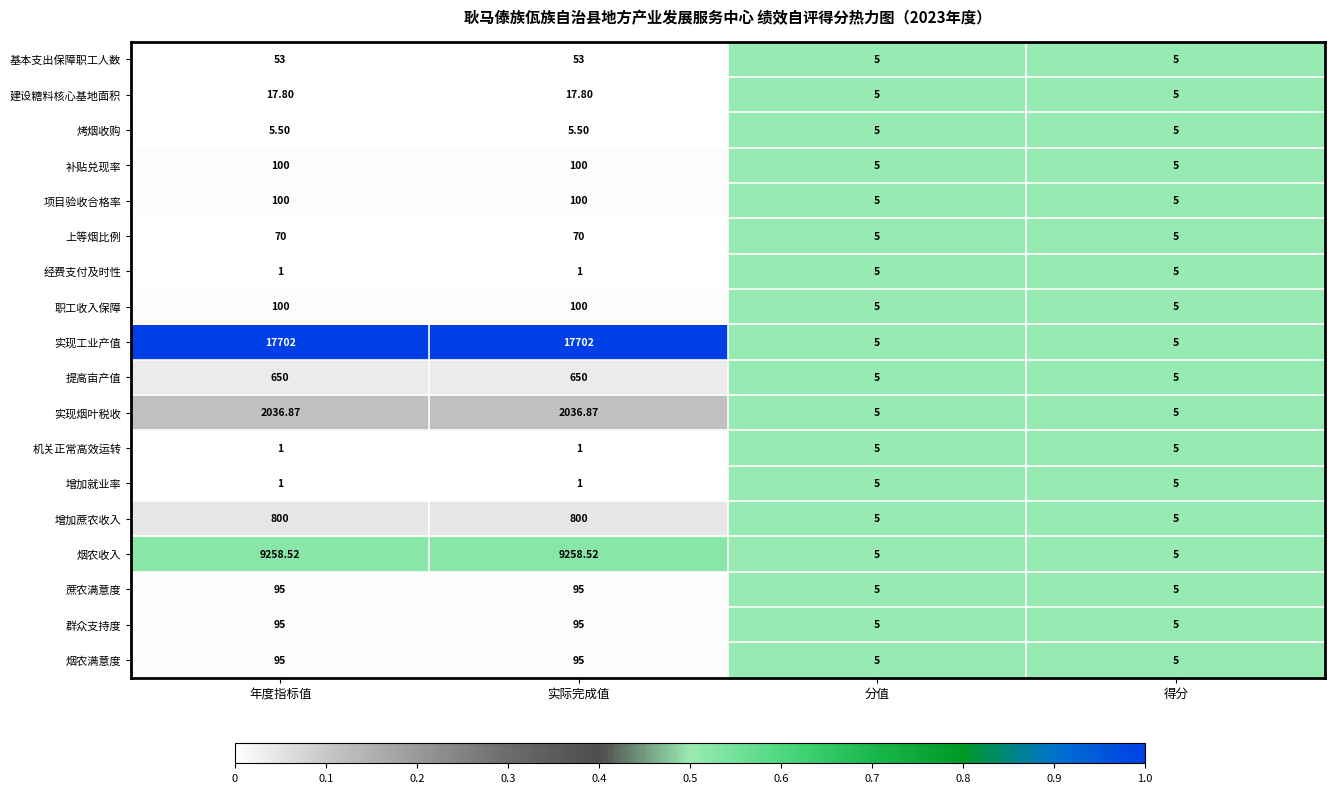

Is the value of 项目验收合格率 at 得分 greater than the value of 烤烟收购 at 年度指标值?

No